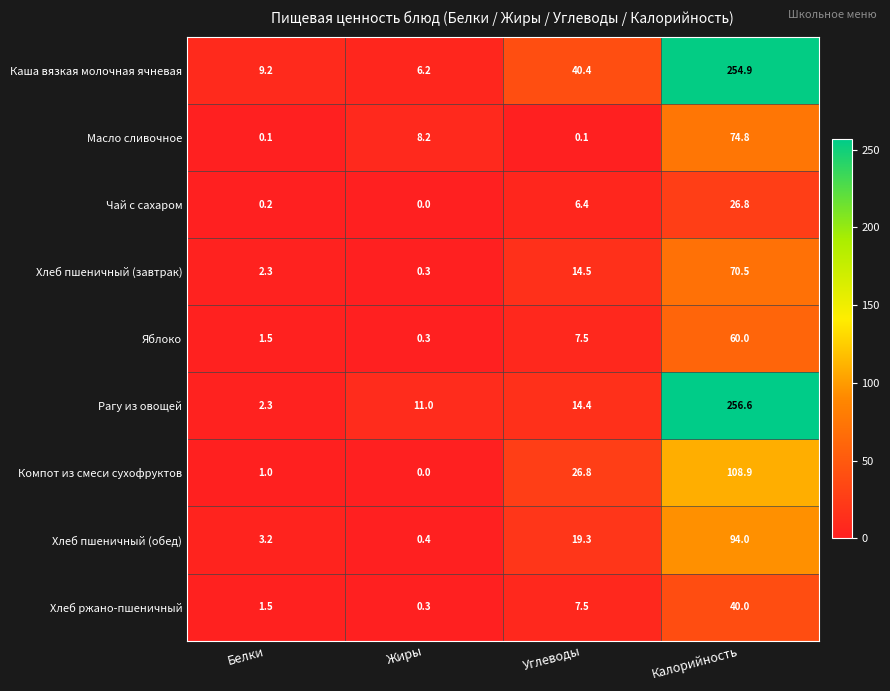

Where is Масло сливочное nearest to the value 37?

Жиры